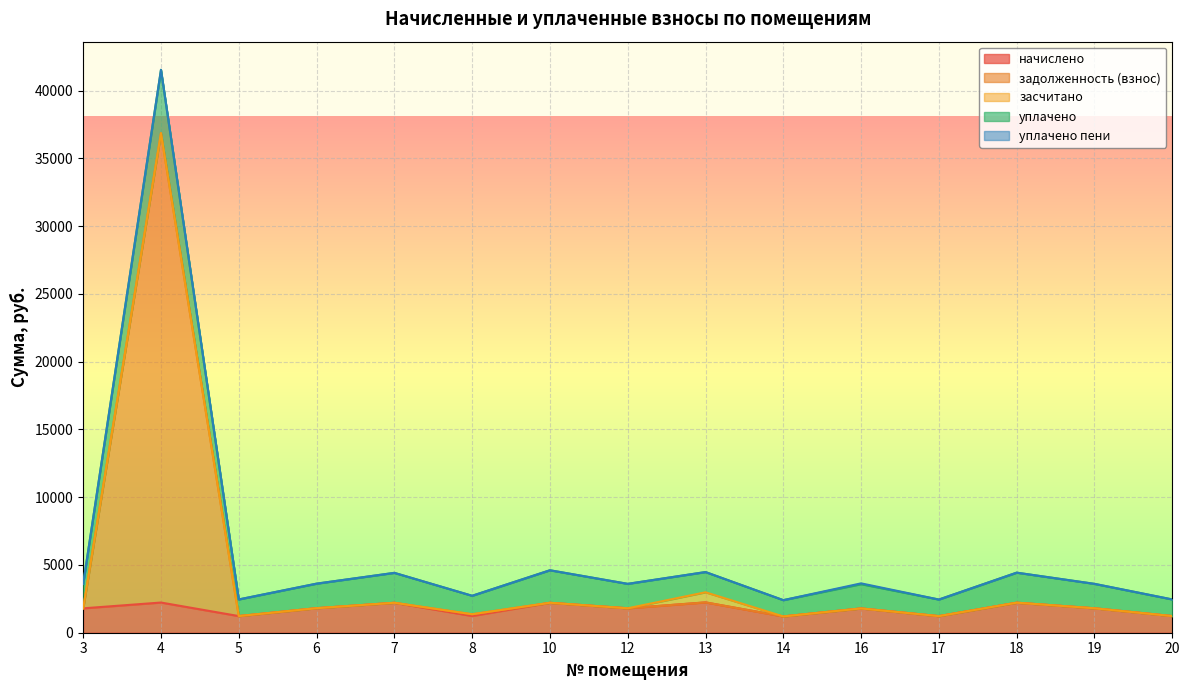

True or false: начислено and уплачено пени intersect in this chart.

False